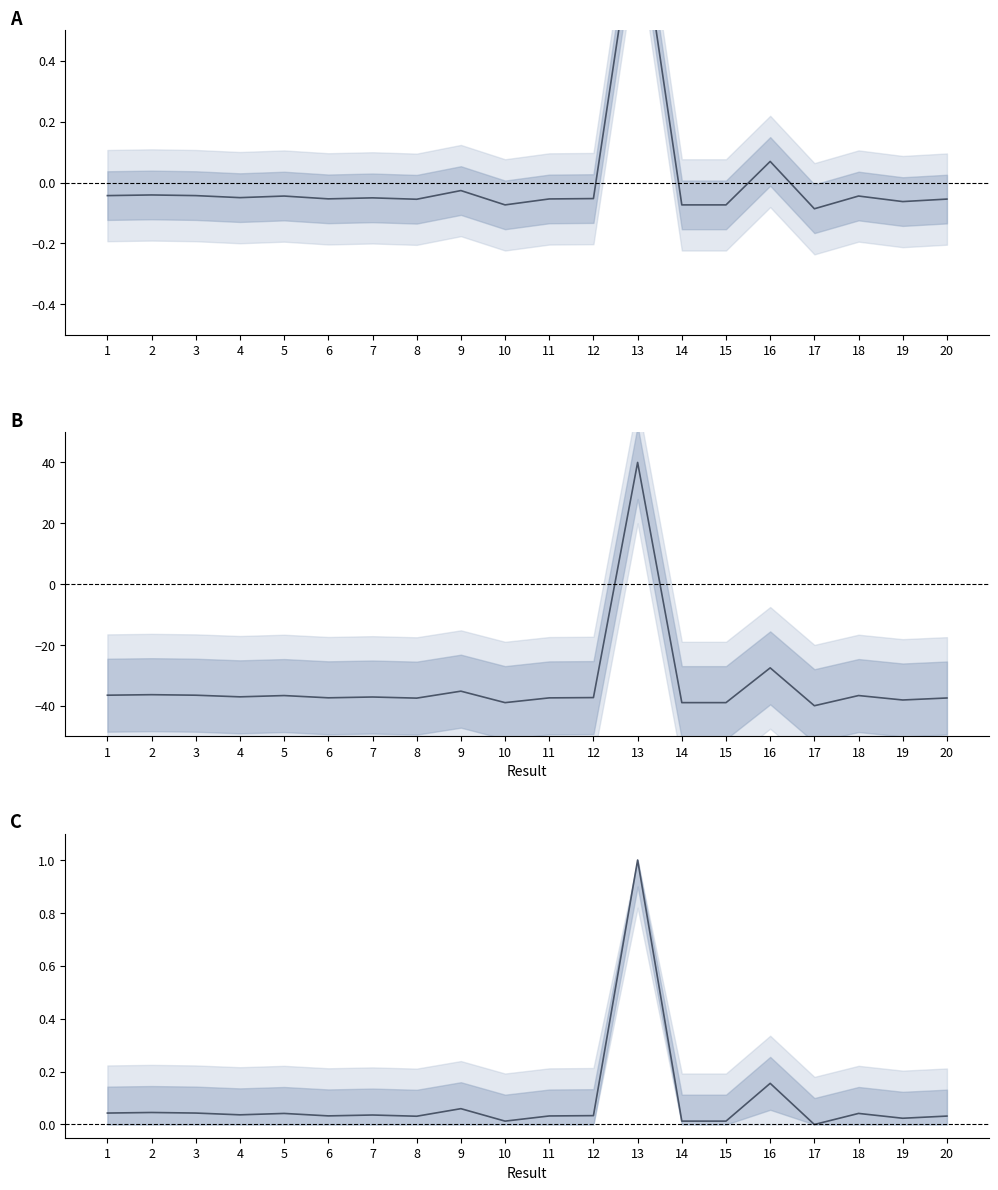

After their last crossing, which series has the higher values: Key (centered) or Key (scaled)?

Key (centered)